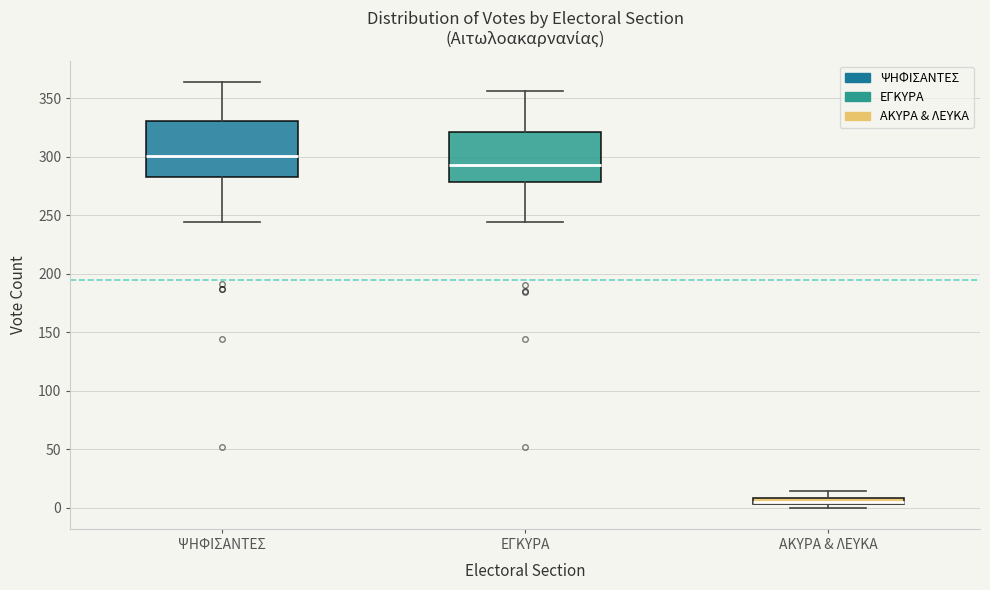

Which box's median line is the highest?

ΨΗΦΙΣΑΝΤΕΣ